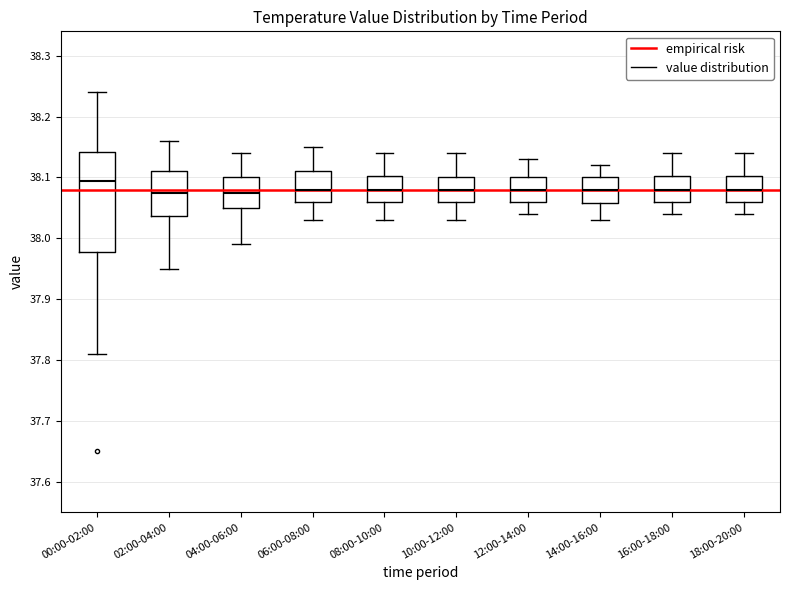

Reading left to right, transcribe this box plot: for each box, give where its median line is, the range the box spans, and where its two whiskers end, as read against the y-axis. The values are not printed on the chart, so give them approximately, as read against the axis.

00:00-02:00: median 38.10, box 37.98 to 38.14, whiskers 37.81 to 38.24
02:00-04:00: median 38.08, box 38.04 to 38.11, whiskers 37.95 to 38.16
04:00-06:00: median 38.08, box 38.05 to 38.10, whiskers 37.99 to 38.14
06:00-08:00: median 38.08, box 38.06 to 38.11, whiskers 38.03 to 38.15
08:00-10:00: median 38.08, box 38.06 to 38.10, whiskers 38.03 to 38.14
10:00-12:00: median 38.08, box 38.06 to 38.10, whiskers 38.03 to 38.14
12:00-14:00: median 38.08, box 38.06 to 38.10, whiskers 38.04 to 38.13
14:00-16:00: median 38.08, box 38.06 to 38.10, whiskers 38.03 to 38.12
16:00-18:00: median 38.08, box 38.06 to 38.10, whiskers 38.04 to 38.14
18:00-20:00: median 38.08, box 38.06 to 38.10, whiskers 38.04 to 38.14